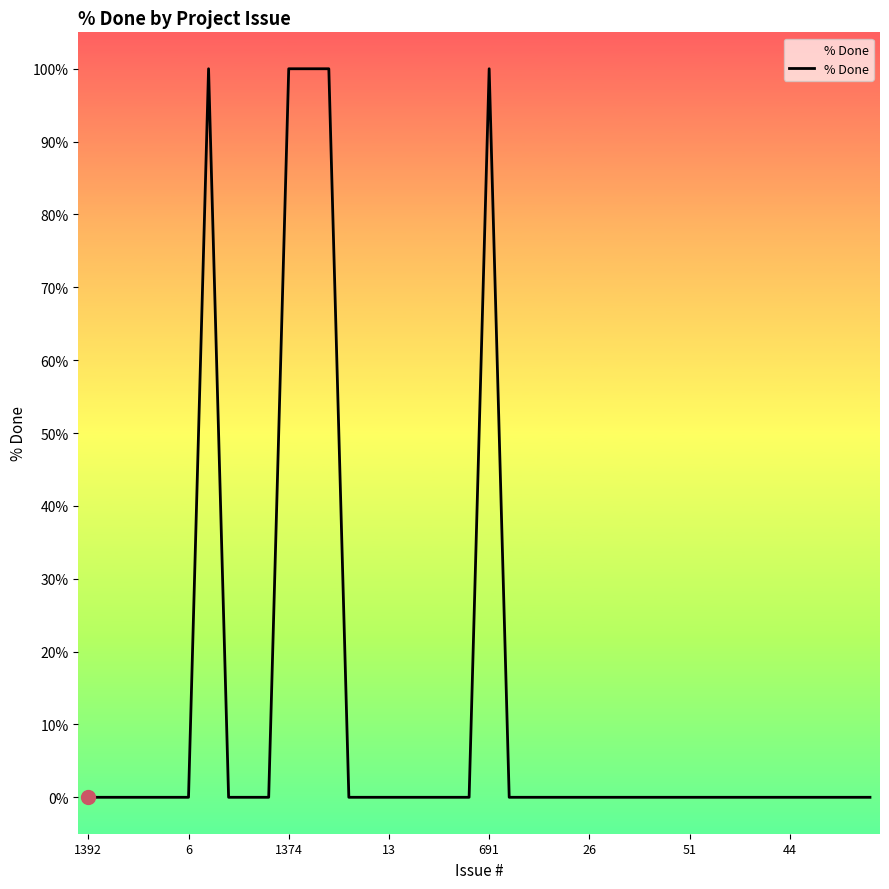

Reading left to right, transcribe all the data shown in this chart.

0	0	0	0	0	0	100	0	0	0	100	100	100	0	0	0	0	0	0	0	100	0	0	0	0	0	0	0	0	0	0	0	0	0	0	0	0	0	0	0